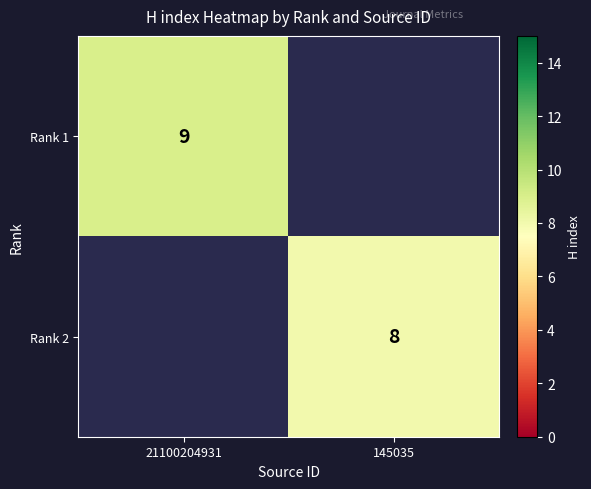

The value of Rank 2 at 145035 is 8. True or false?

True